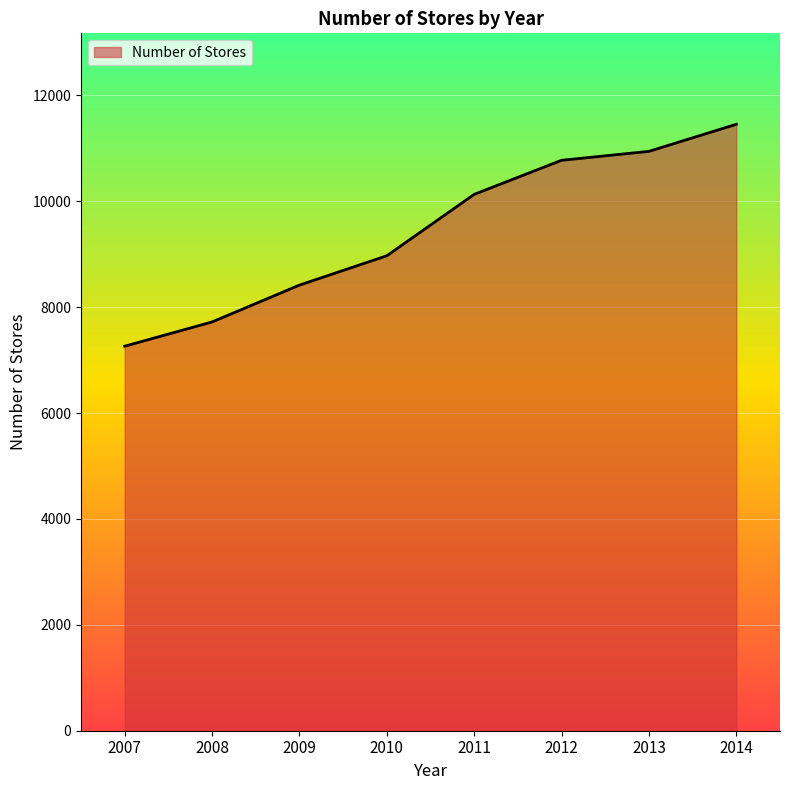

Read the value at 2010.

8970